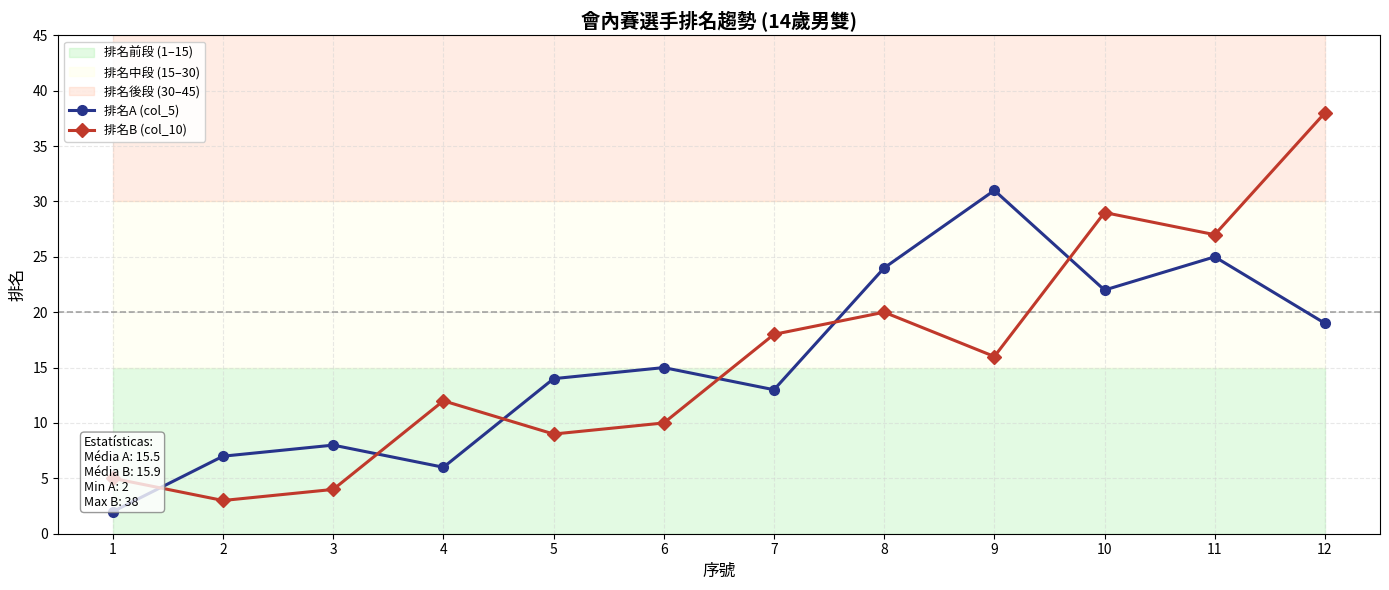

What is the spread (max minus min) of values at 12?

19